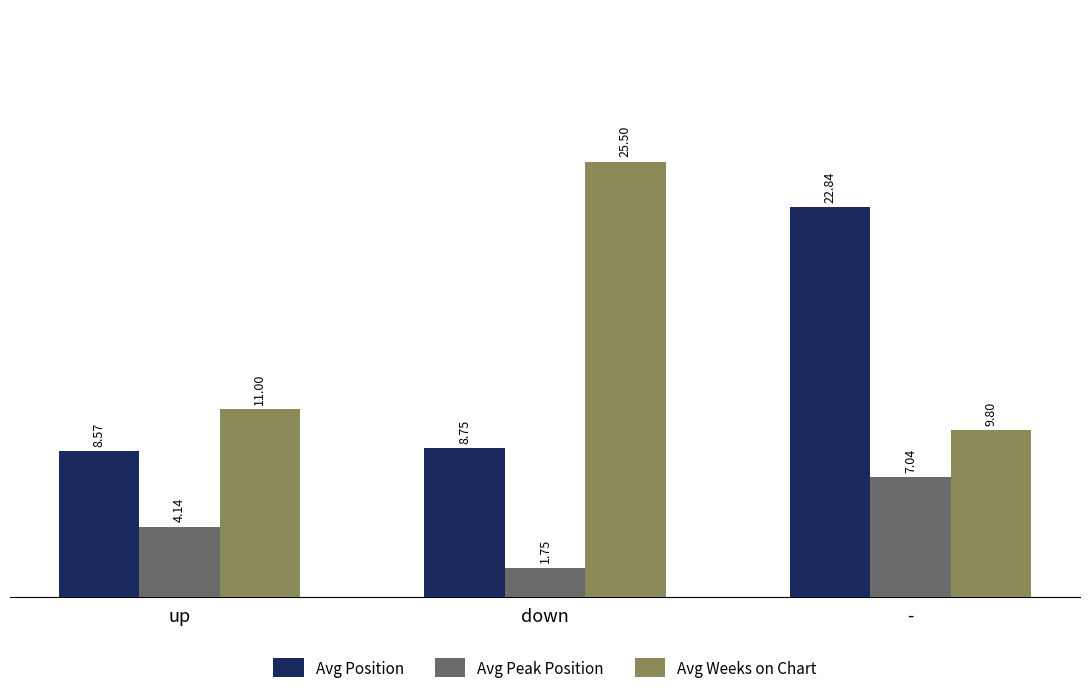

What is the sum of all Avg Peak Position values?

12.9